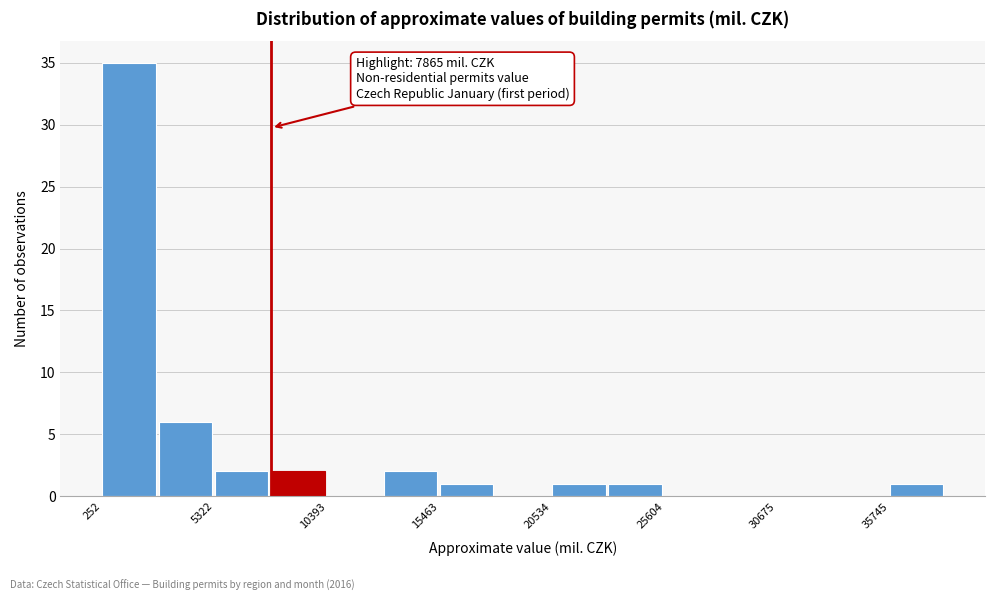

Around what value on the x-axis is the tallest bar? Give the approximate position of its centre, as read against the axis.

1000